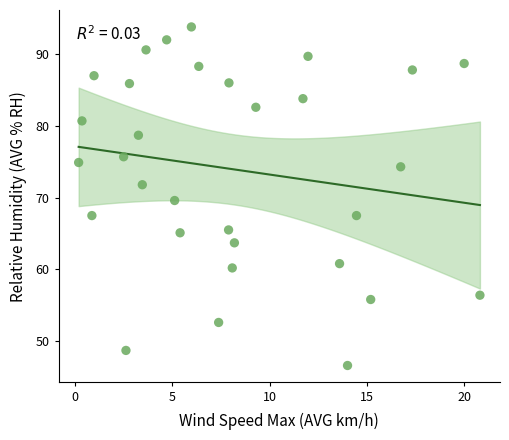

What is the range of X values (max minus min)?

20.6